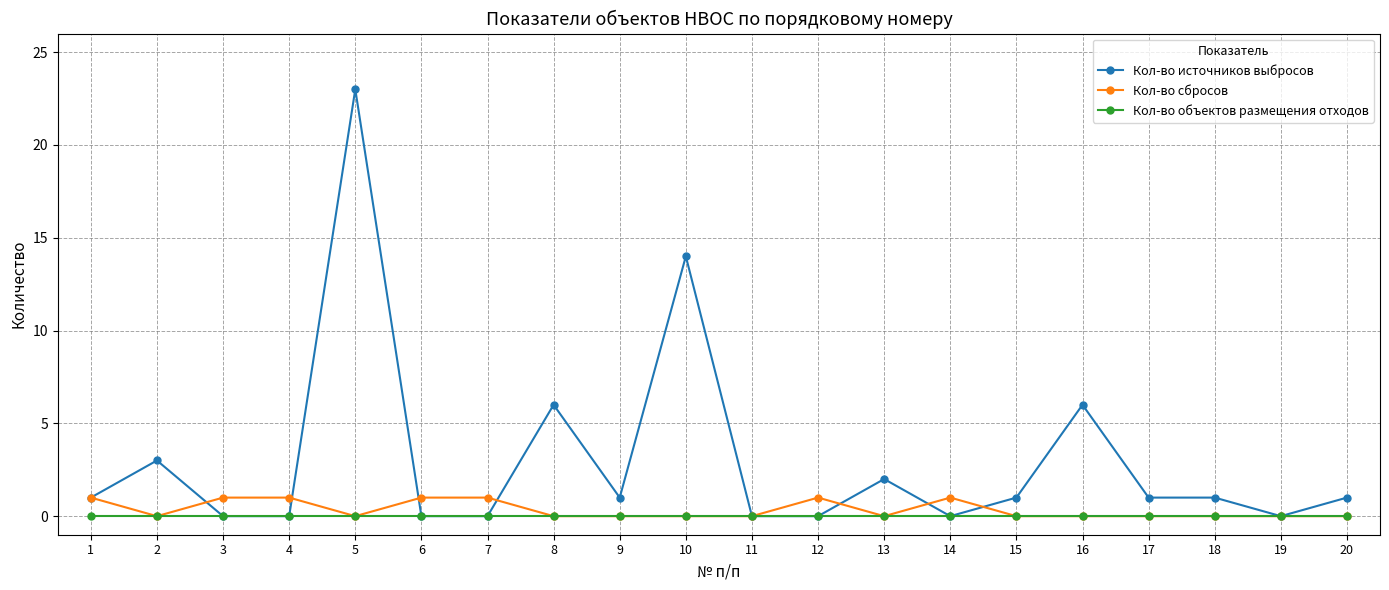

Read the Кол-во источников выбросов value at 10.

14